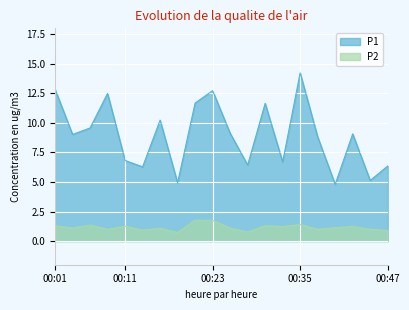

How many data points in P2 are less than 1?

4